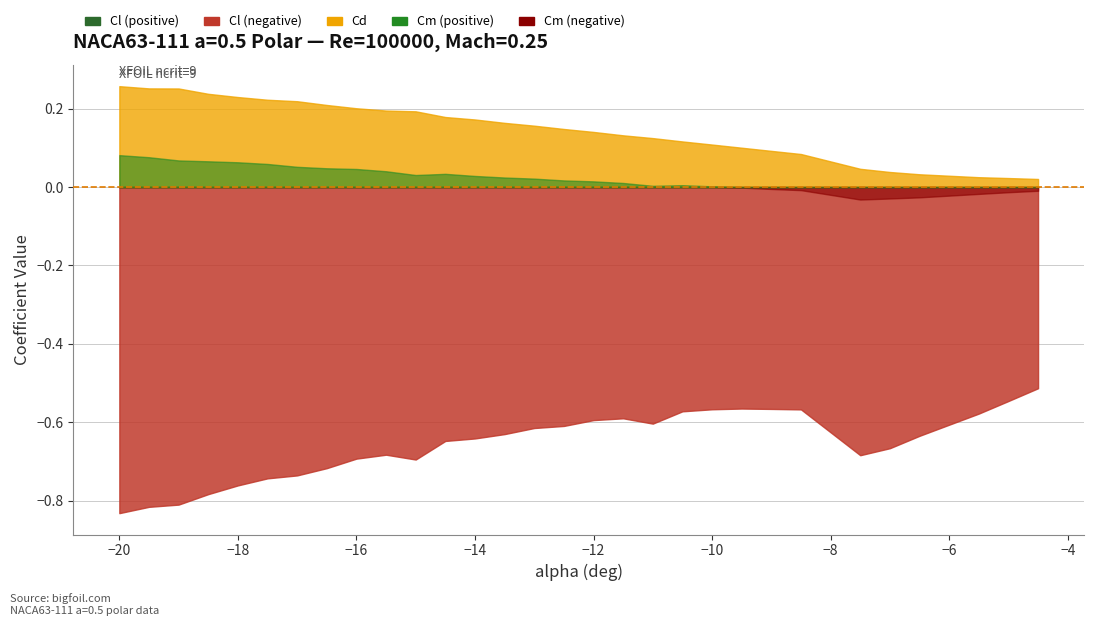

Does the chart display data point markers on the line(s)?

No